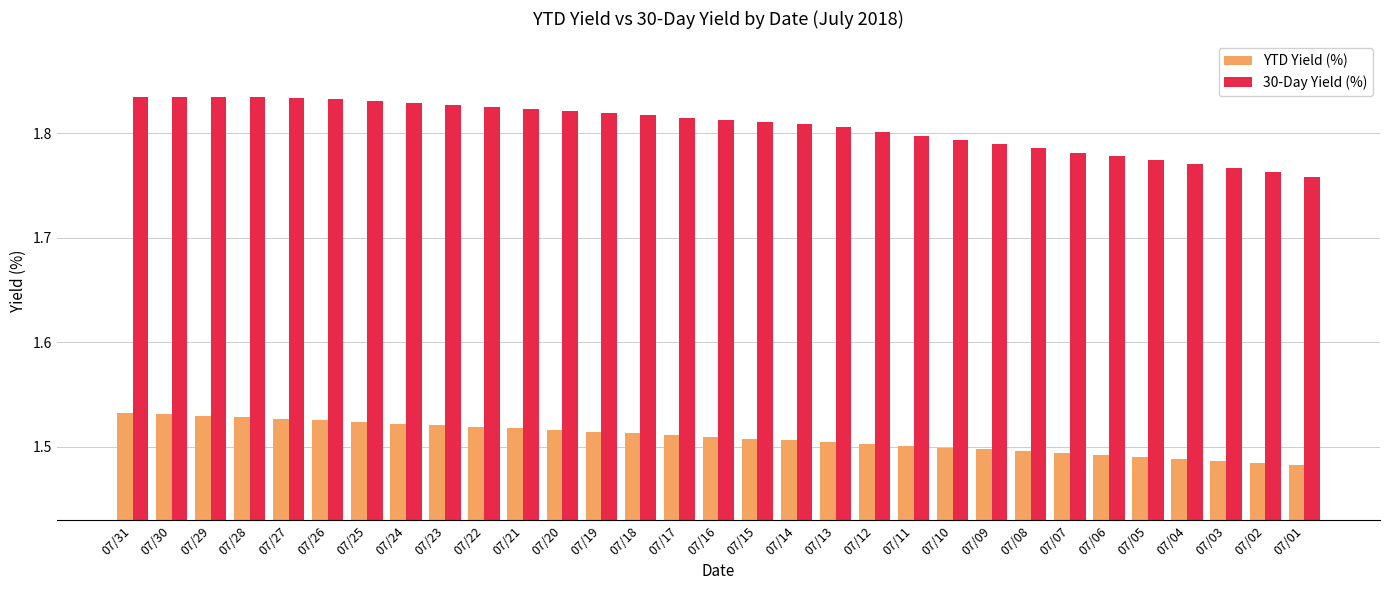

Which series has the largest range (max minus min)?

30-Day Yield (%)